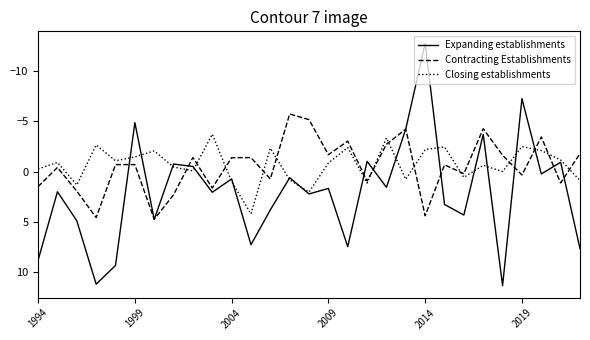

How many times do Contracting Establishments and Expanding establishments cross each other?

12